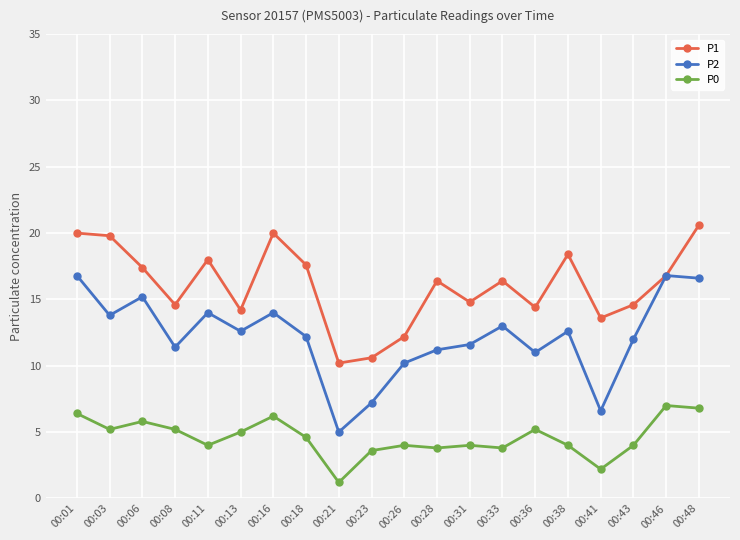

Is this an area chart (filled region under the line)?

No